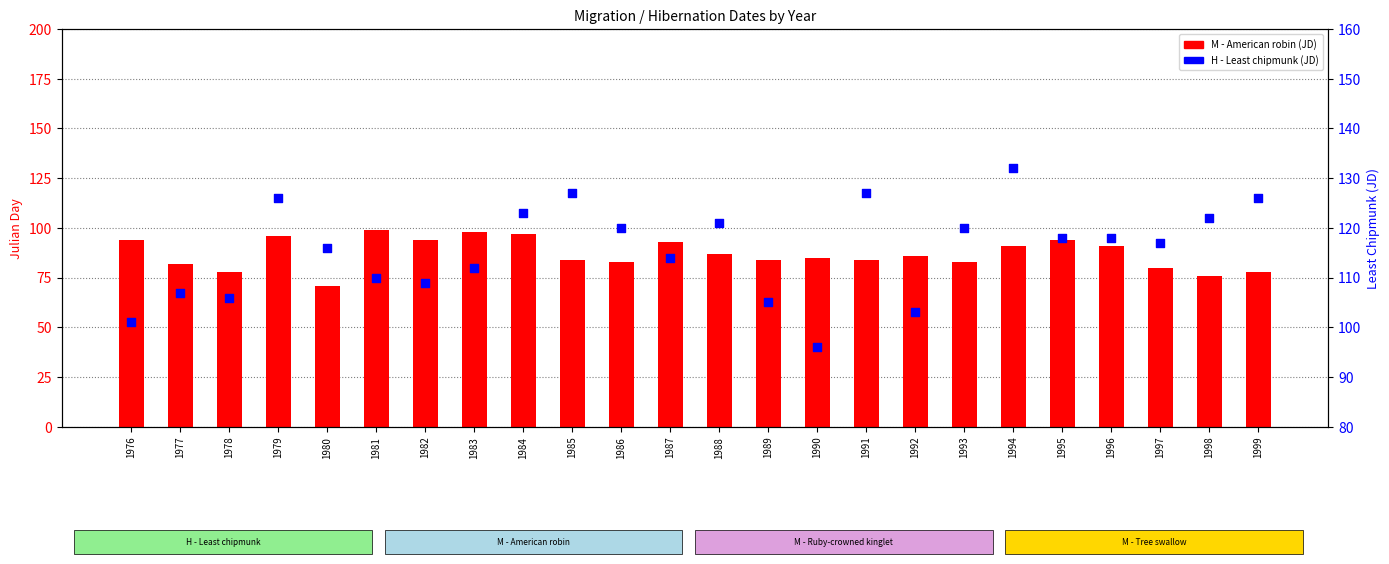

At how many categories does at least one series exceed 80?

24